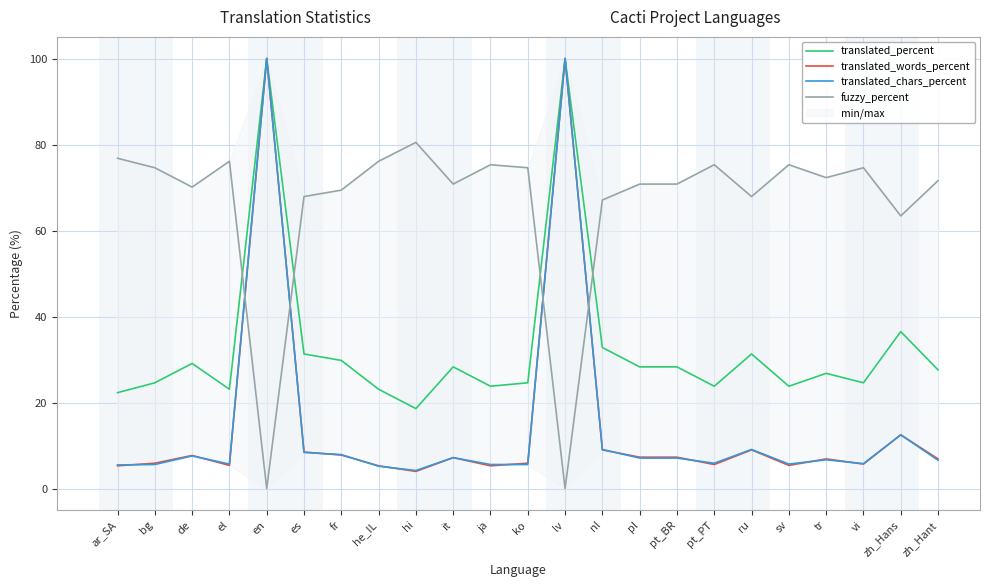

Which category has the lowest value in the translated_words_percent series?

hi